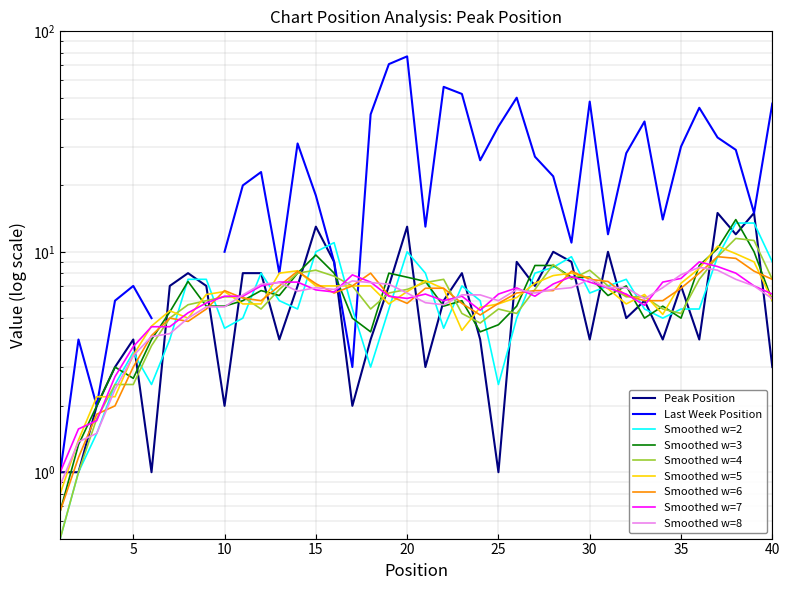

What is the value of the 23rd point from the left?

8